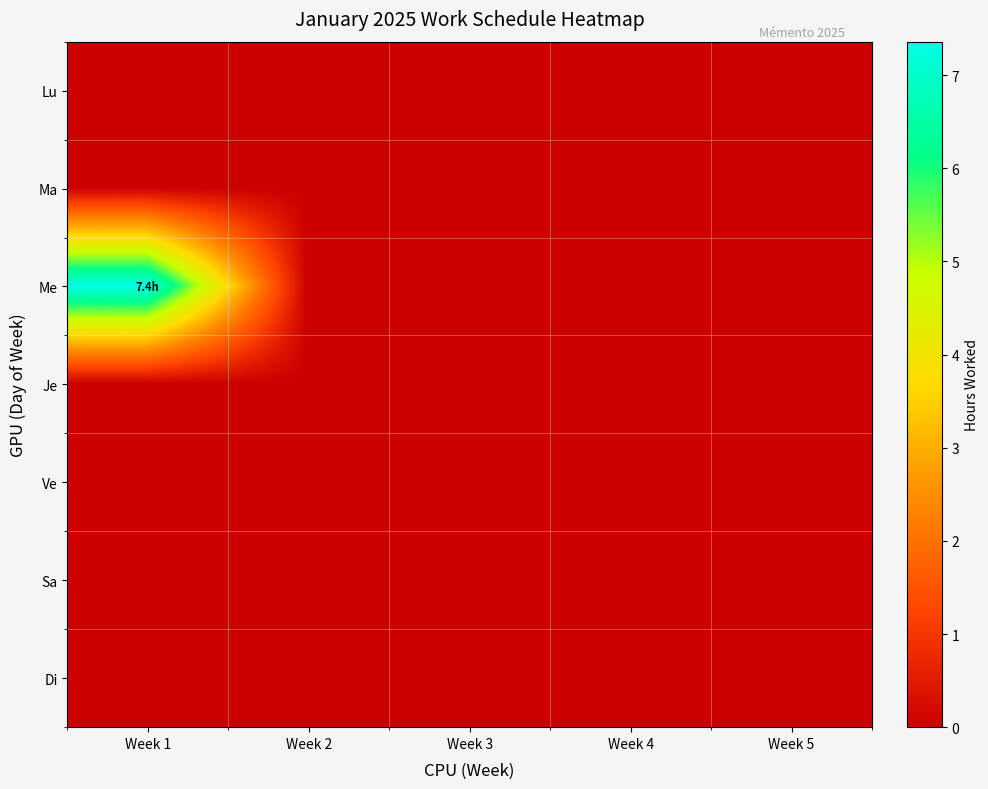

Reading left to right, what are all the values shown in this chart?

Lu: Week 1=0.0	Week 2=0.0	Week 3=0.0	Week 4=0.0	Week 5=0.0
Ma: Week 1=0.0	Week 2=0.0	Week 3=0.0	Week 4=0.0	Week 5=0.0
Me: Week 1=7.4	Week 2=0.0	Week 3=0.0	Week 4=0.0	Week 5=0.0
Je: Week 1=0.0	Week 2=0.0	Week 3=0.0	Week 4=0.0	Week 5=0.0
Ve: Week 1=0.0	Week 2=0.0	Week 3=0.0	Week 4=0.0	Week 5=0.0
Sa: Week 1=0.0	Week 2=0.0	Week 3=0.0	Week 4=0.0	Week 5=0.0
Di: Week 1=0.0	Week 2=0.0	Week 3=0.0	Week 4=0.0	Week 5=0.0